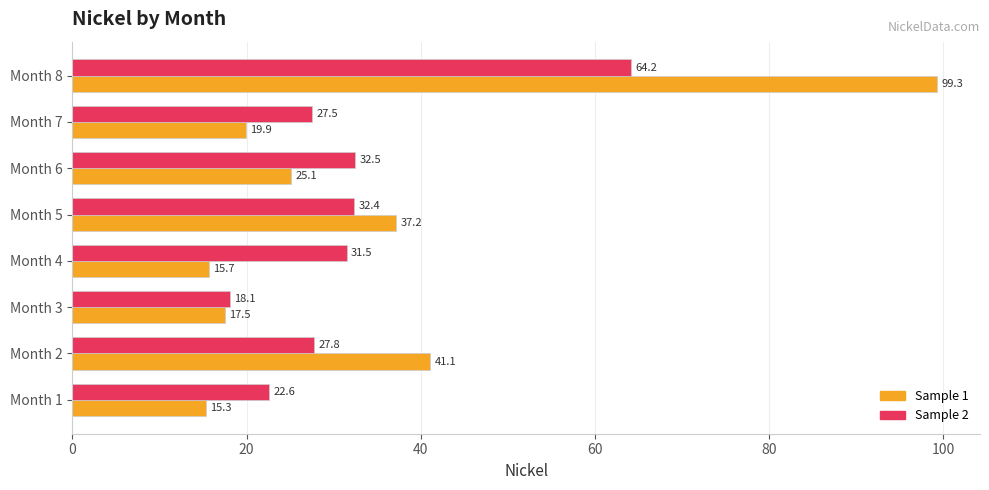

True or false: Sample 2 has a value of 43.7 at Month 7.

False